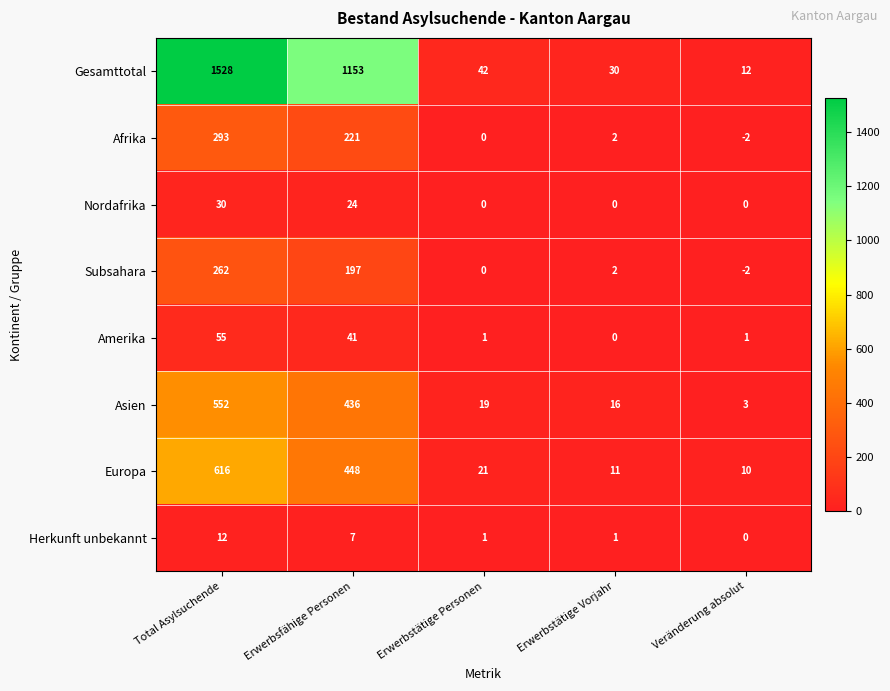

At which label is Nordafrika closest to 15?

Erwerbsfähige Personen